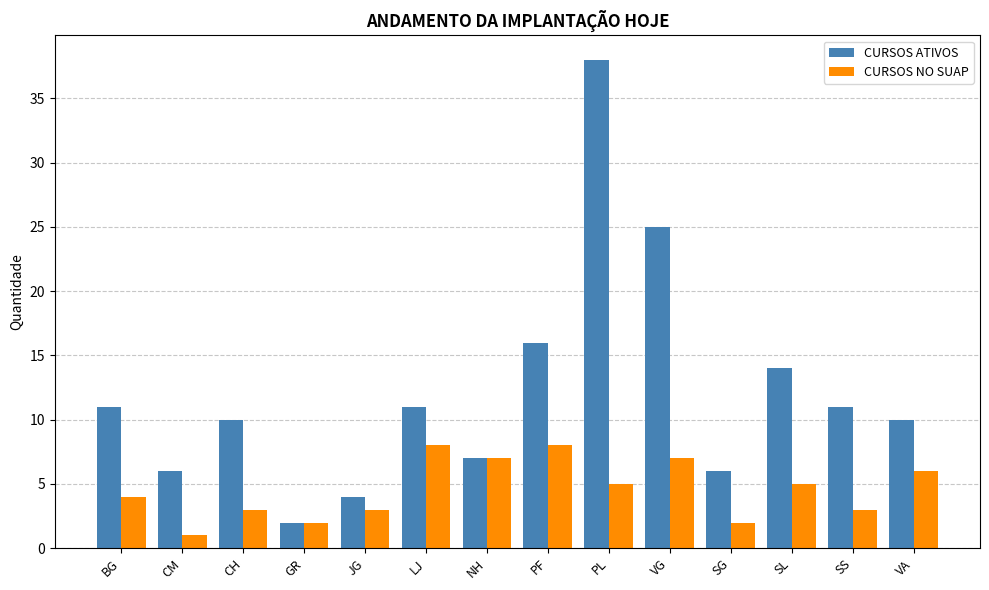

At how many categories does at least one series exceed 8?

9